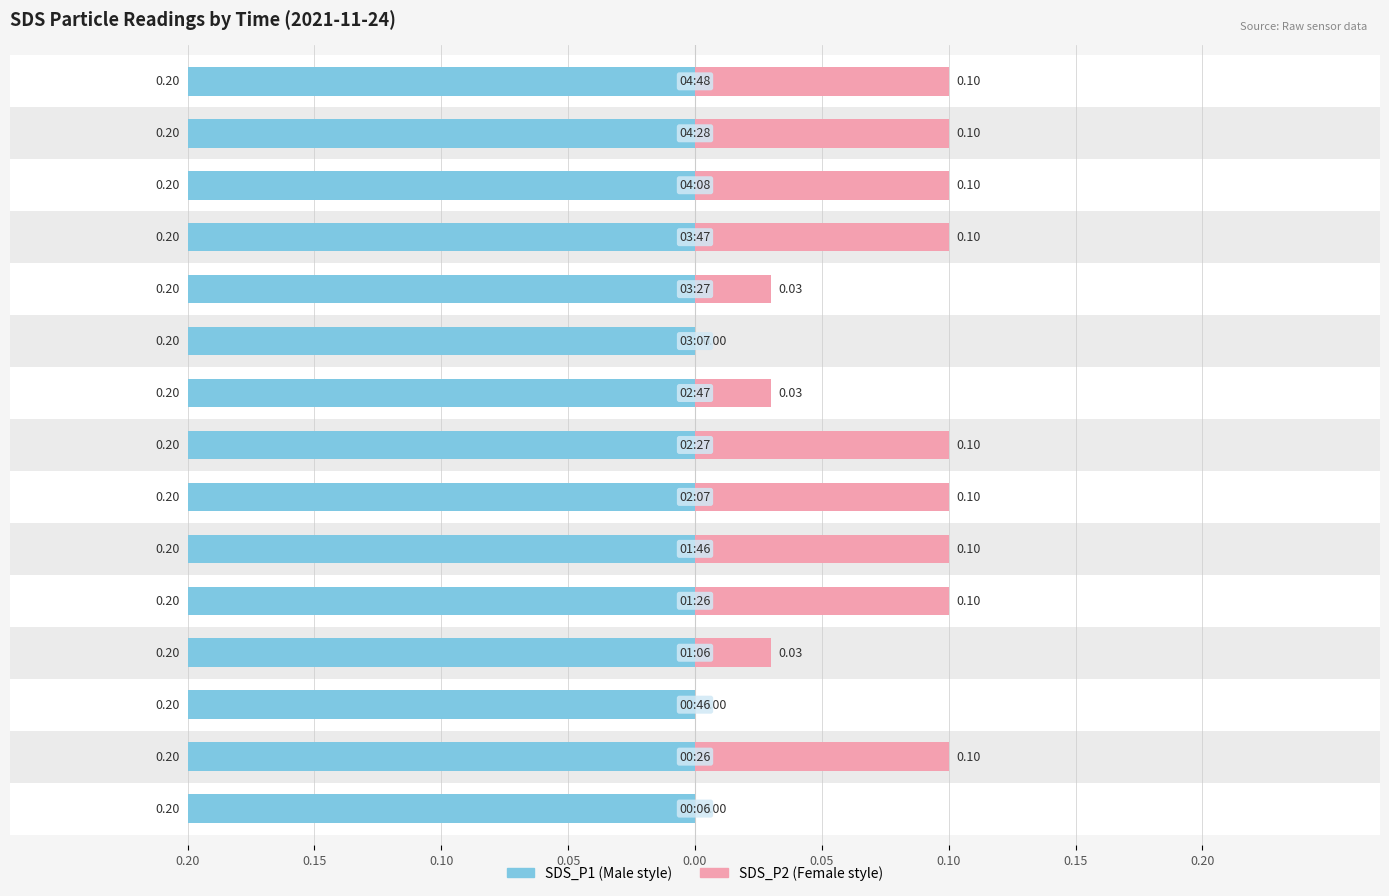

Which series has the widest spread of values?

SDS_P2